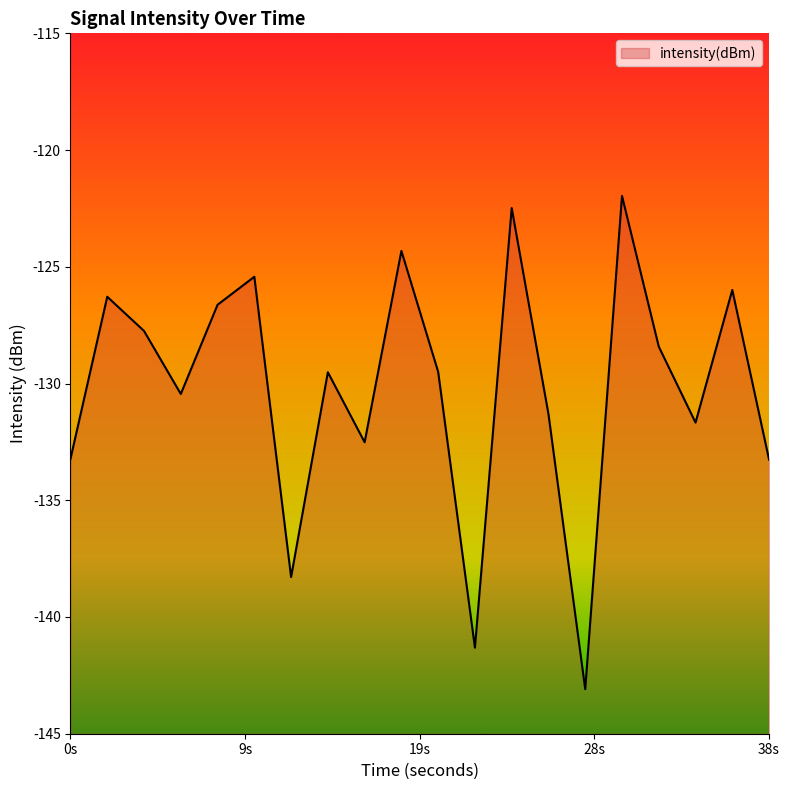

Reading right to left, extract all data points from this chart.

-133.3	-126.0	-131.7	-128.4	-122.0	-143.1	-131.3	-122.5	-141.3	-129.5	-124.3	-132.5	-129.5	-138.3	-125.4	-126.6	-130.4	-127.7	-126.3	-133.2